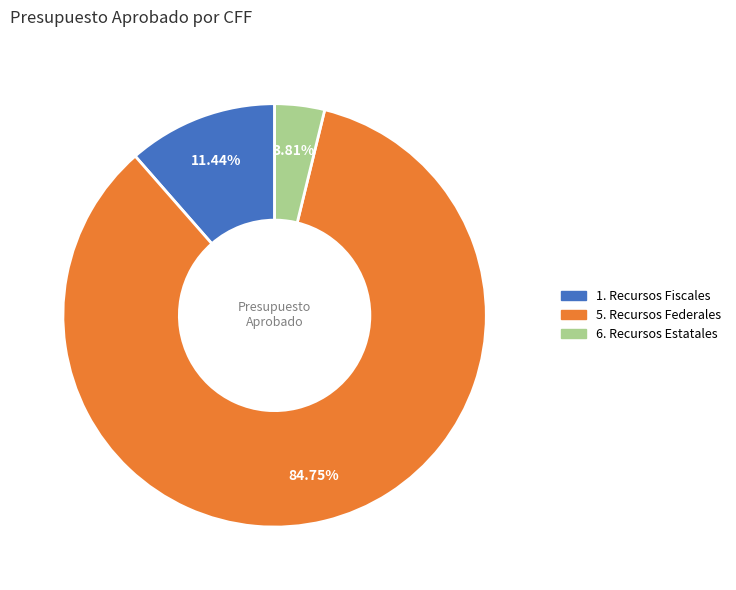

To the nearest percent, what is the average slice percentage?

33%